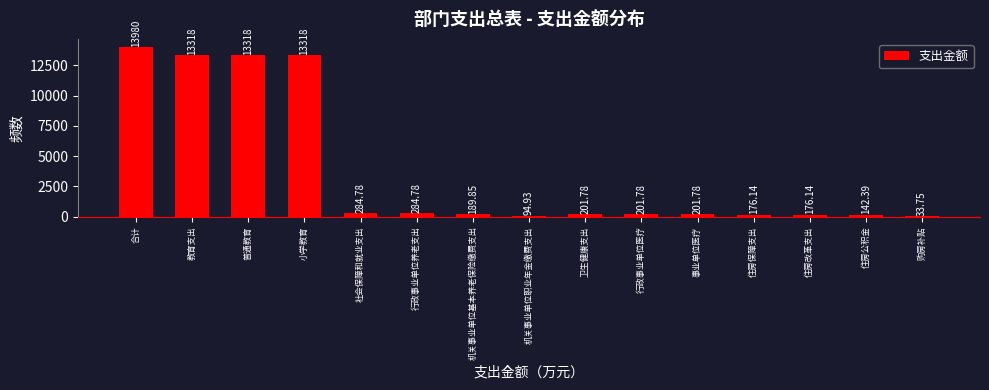

What is the ratio of the value at 普通教育 to the value at 行政事业单位医疗?

66.0